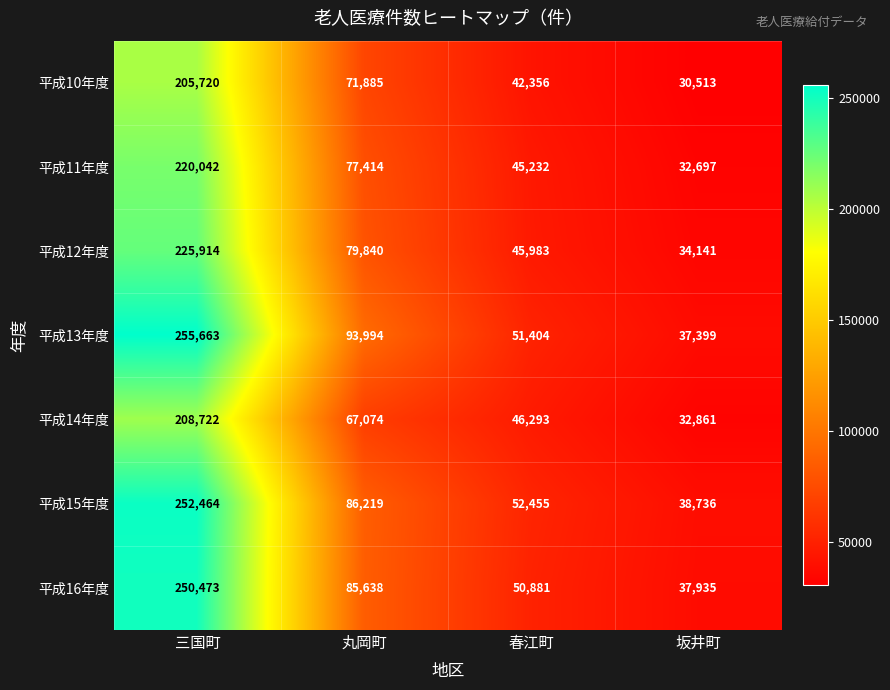

Which series has the largest total across all categories?

平成13年度